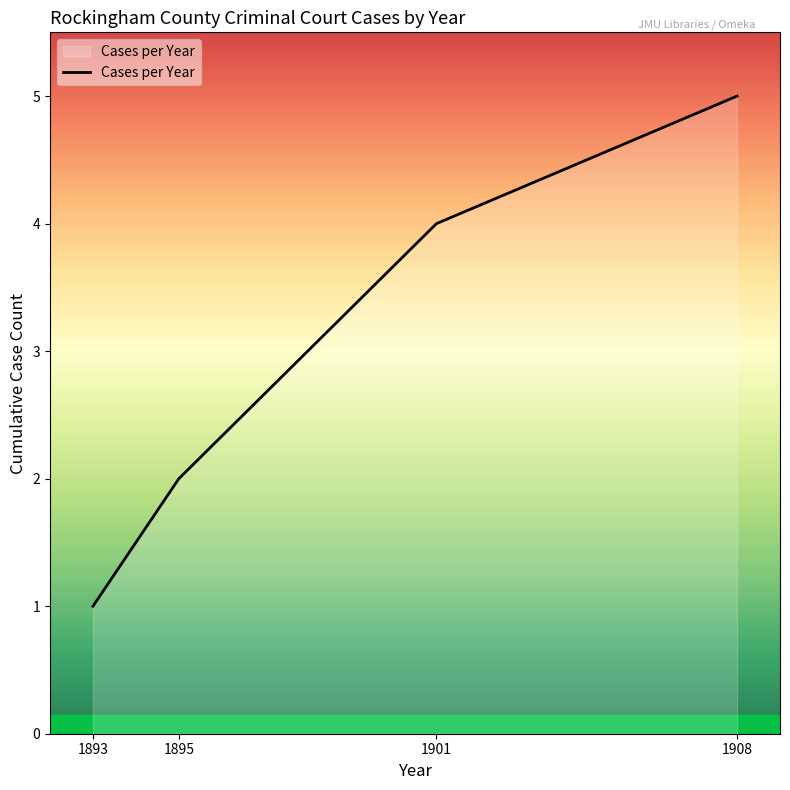

How many values are below 4?

2